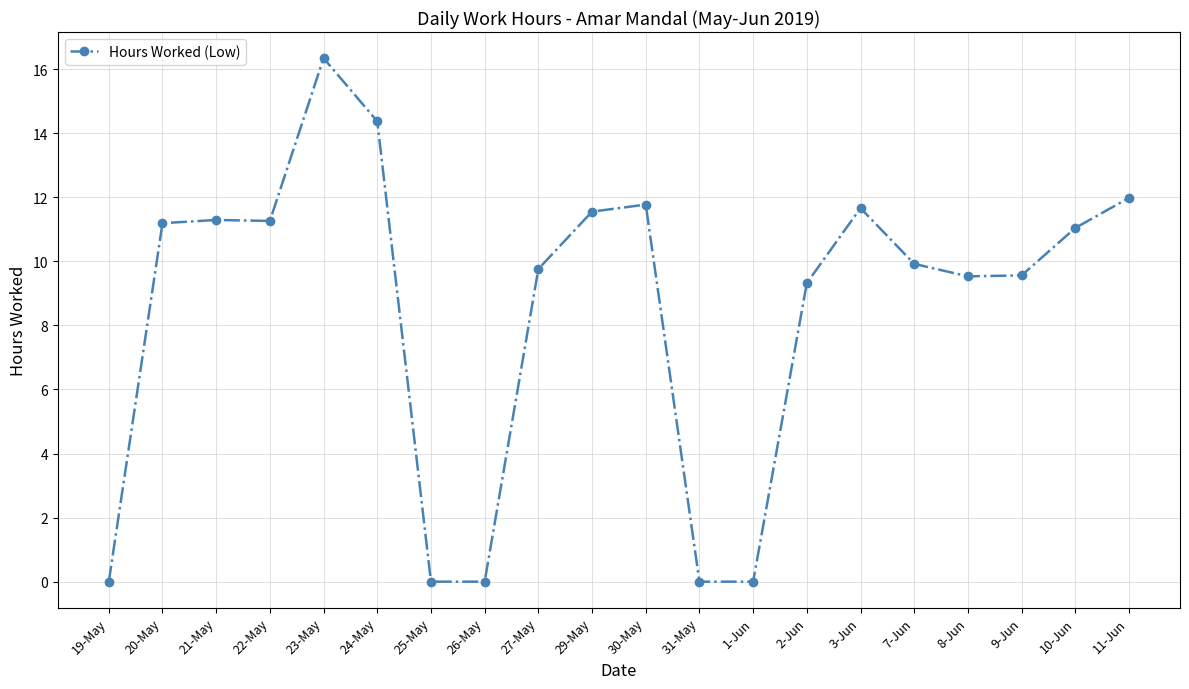

What value does the data have at 8-Jun?

9.5